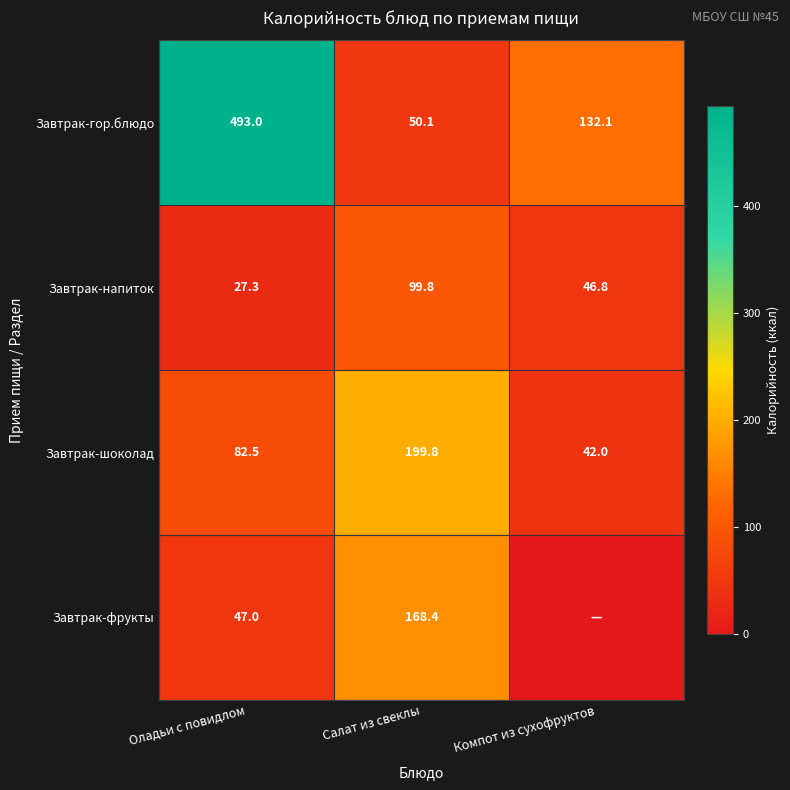

At which category is the sum across all series the highest?

Оладьи с повидлом